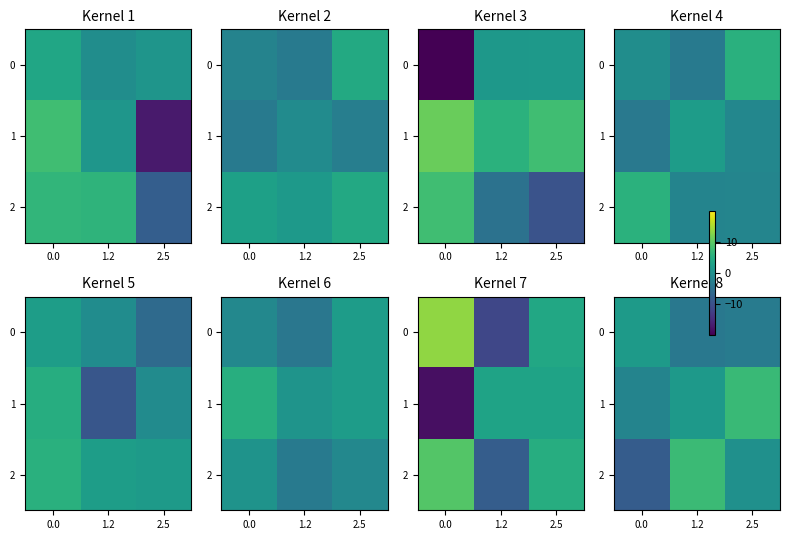

What is the difference between the 1 values at 1.2 and 0.0?

3.5